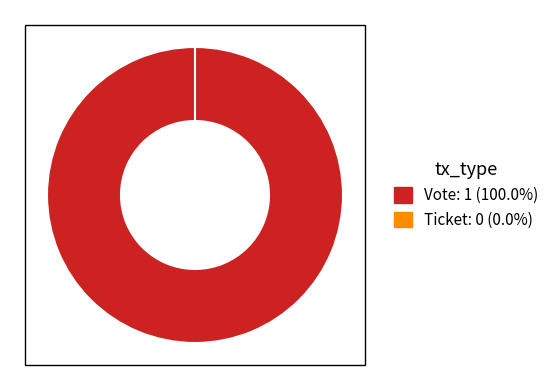

Rank the categories by value from lowest to highest.

Ticket, Vote